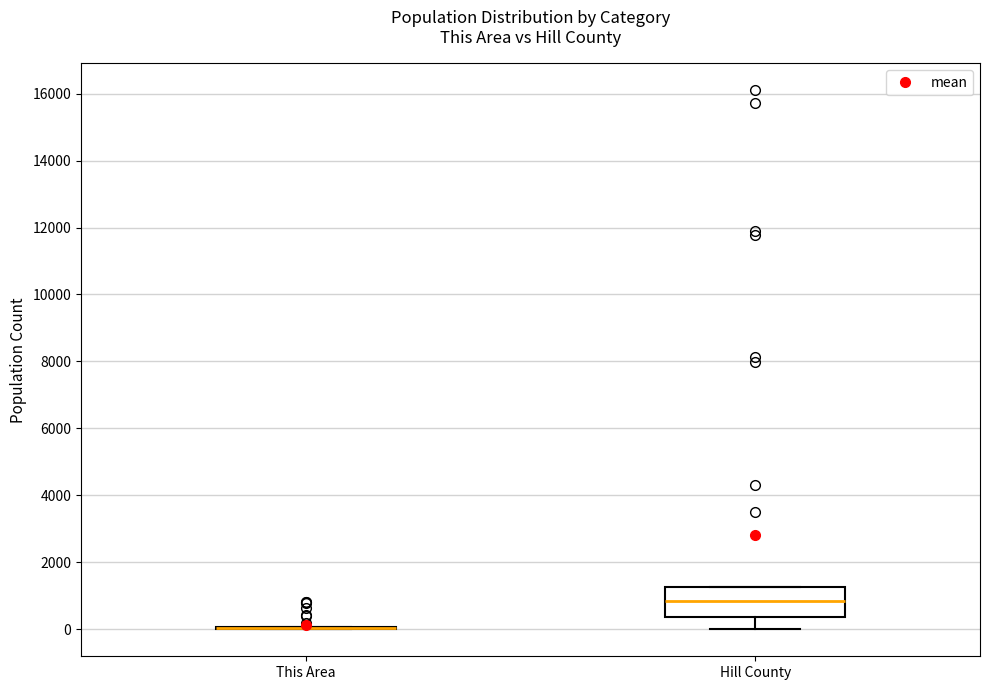

Where is the lower edge of the box for Hill County on the y-axis? The values are not printed on the chart, so give them approximately, as read against the axis.

400